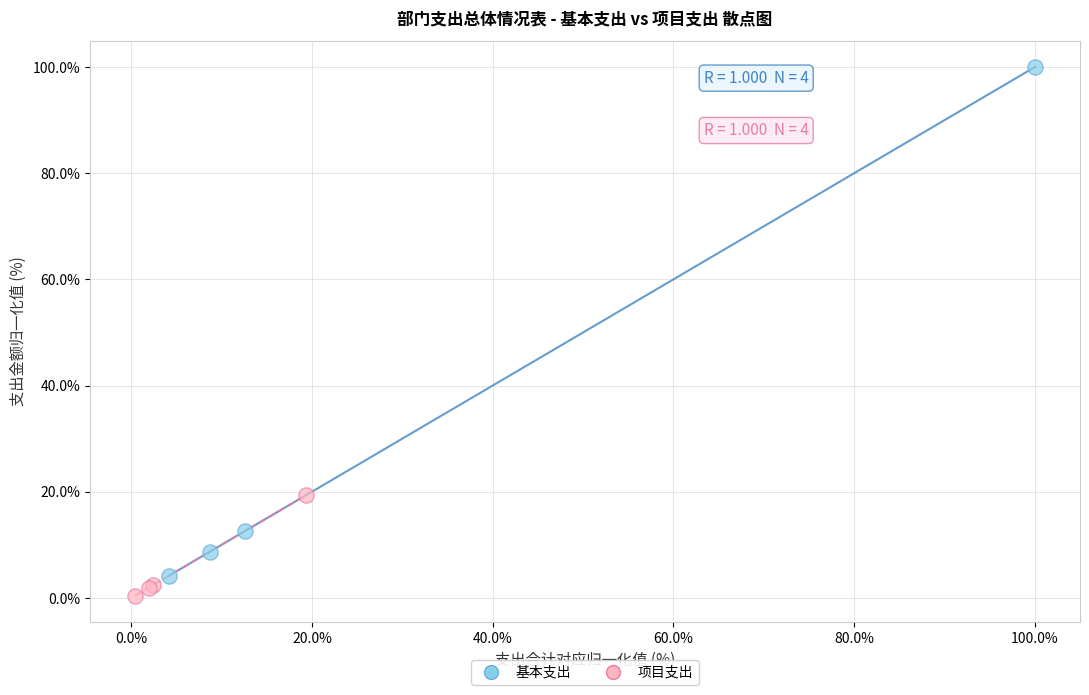

Which series reaches the maximum Y coordinate?

基本支出